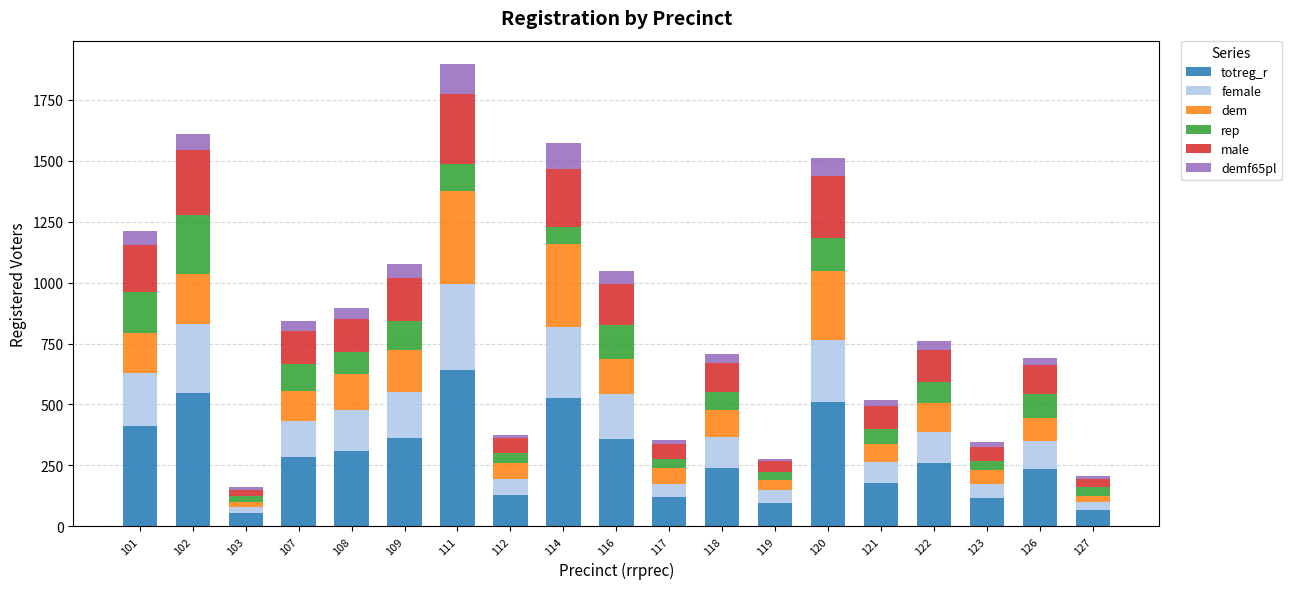

At which category is the sum across all series the highest?

111